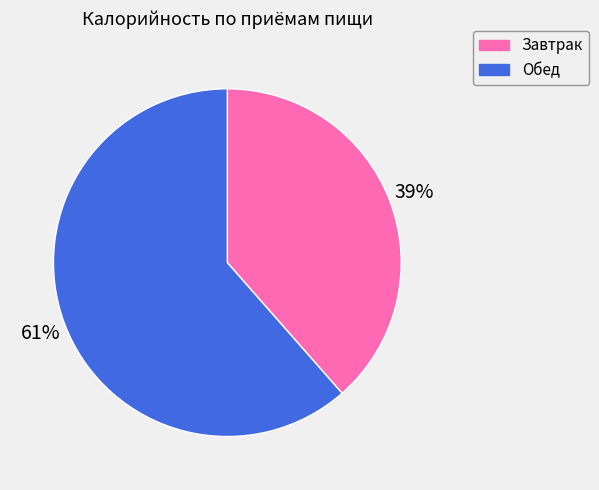

Does Обед represent more than half of the total?

Yes